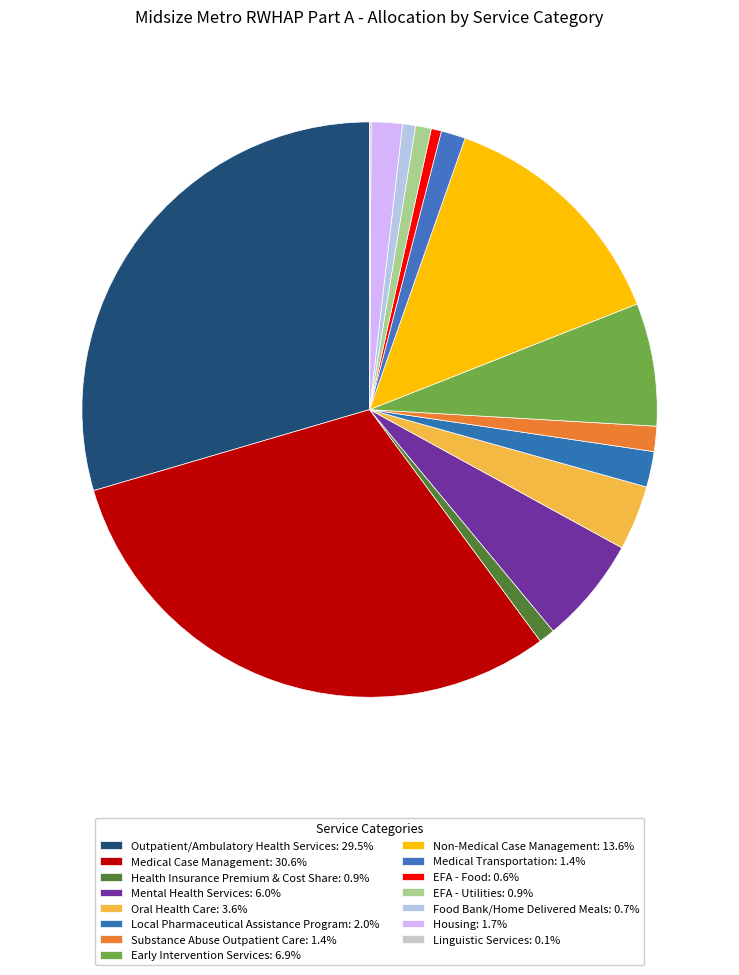

Combined, do Non-Medical Case Management and Early Intervention Services account for over 50%?

No